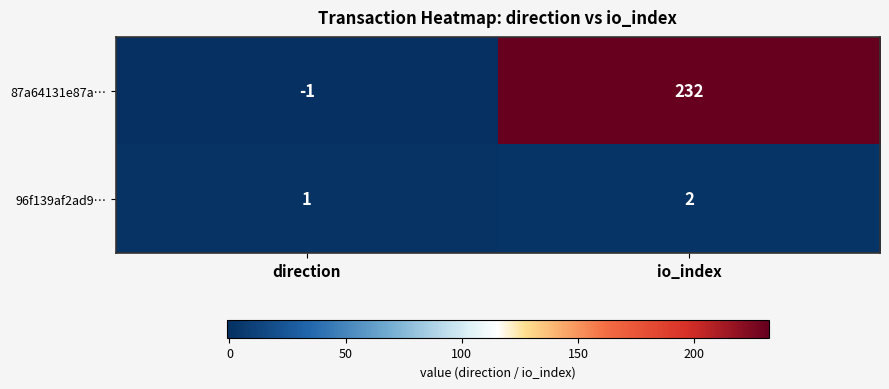

How many values in the 96f139af2ad9… series are below 2?

1